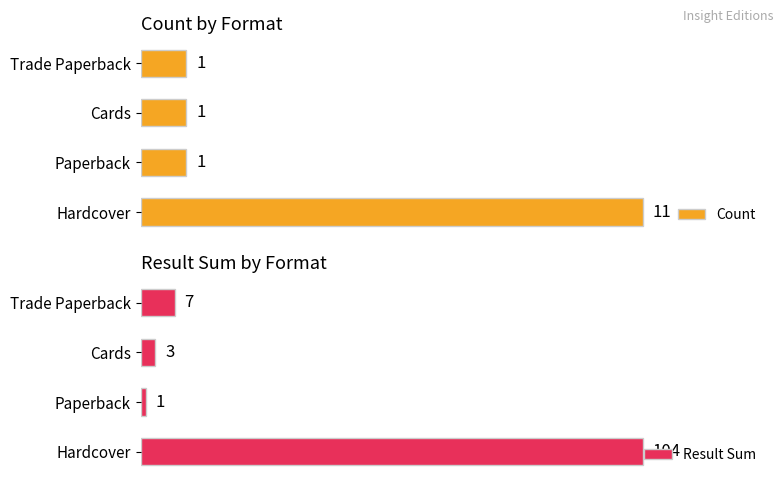

What are all the series names shown in the legend?

Count, Result Sum